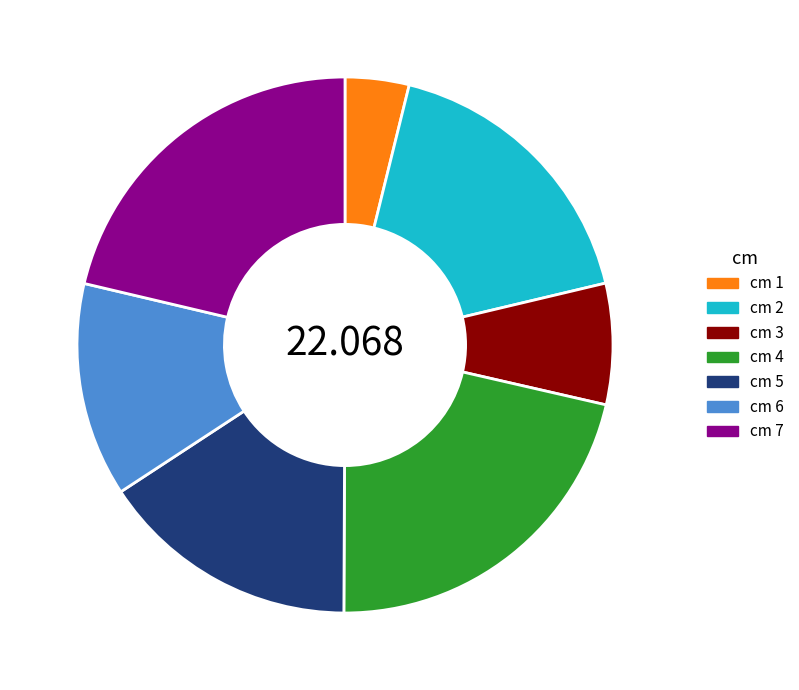

Combined, do cm 5 and cm 4 account for over 50%?

No